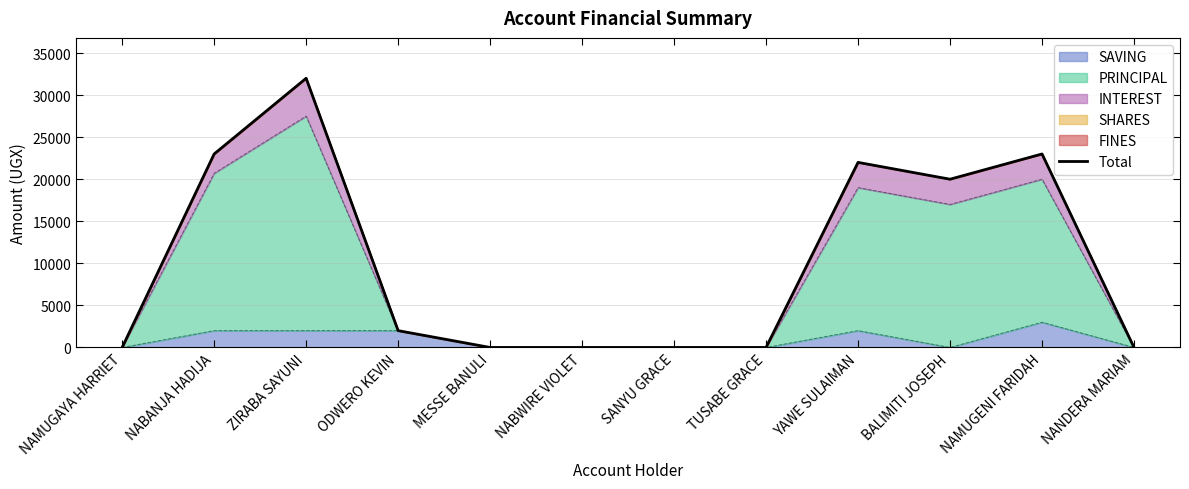

What is the difference between the maximum and second lowest values?

32000